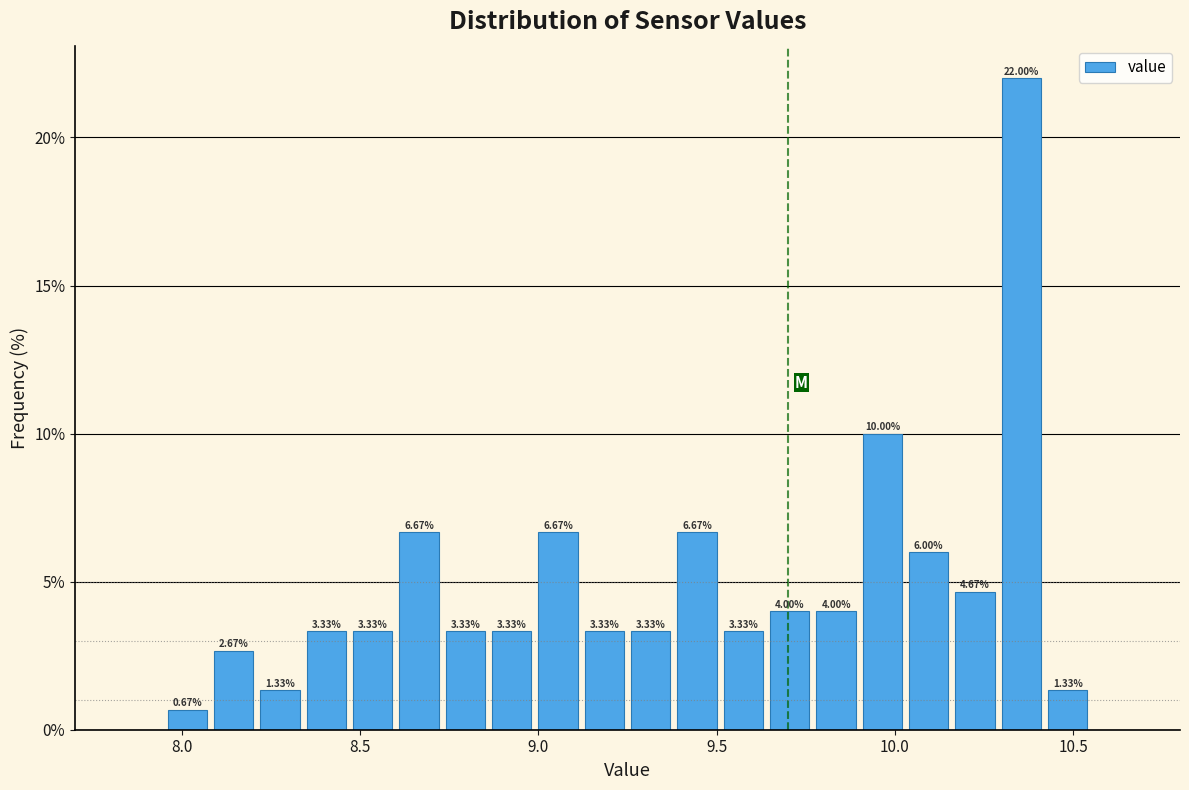

Read against the x-axis, roughly where is the centre of the tallest bar?

10.35